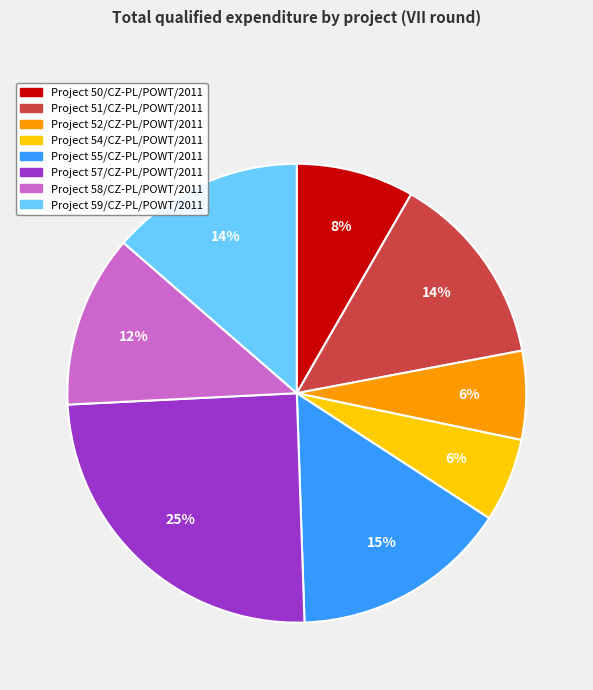

How many slices are in this pie chart?

8